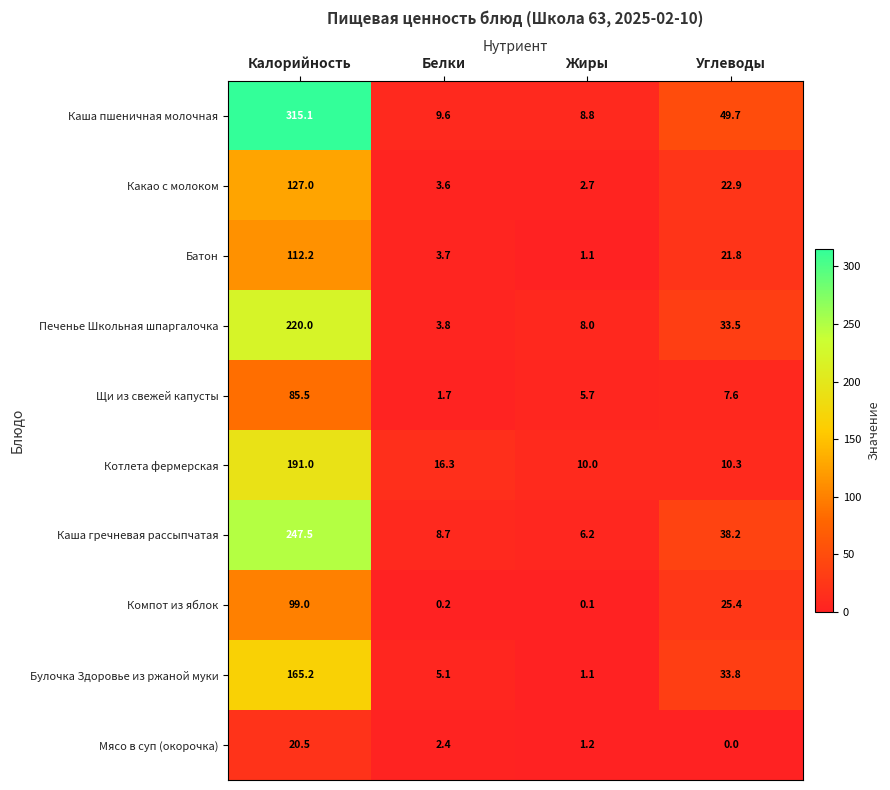

True or false: Булочка Здоровье из ржаной муки has a value of 285.4 at Калорийность.

False